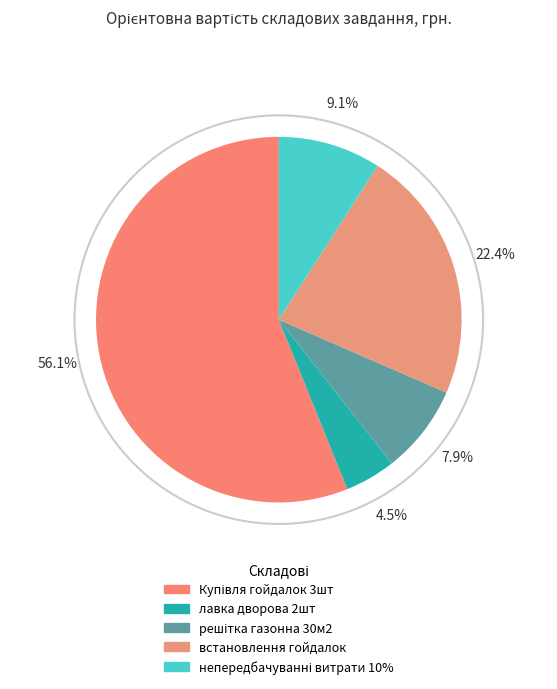

To the nearest percent, what portion does встановлення гойдалок represent?

22%